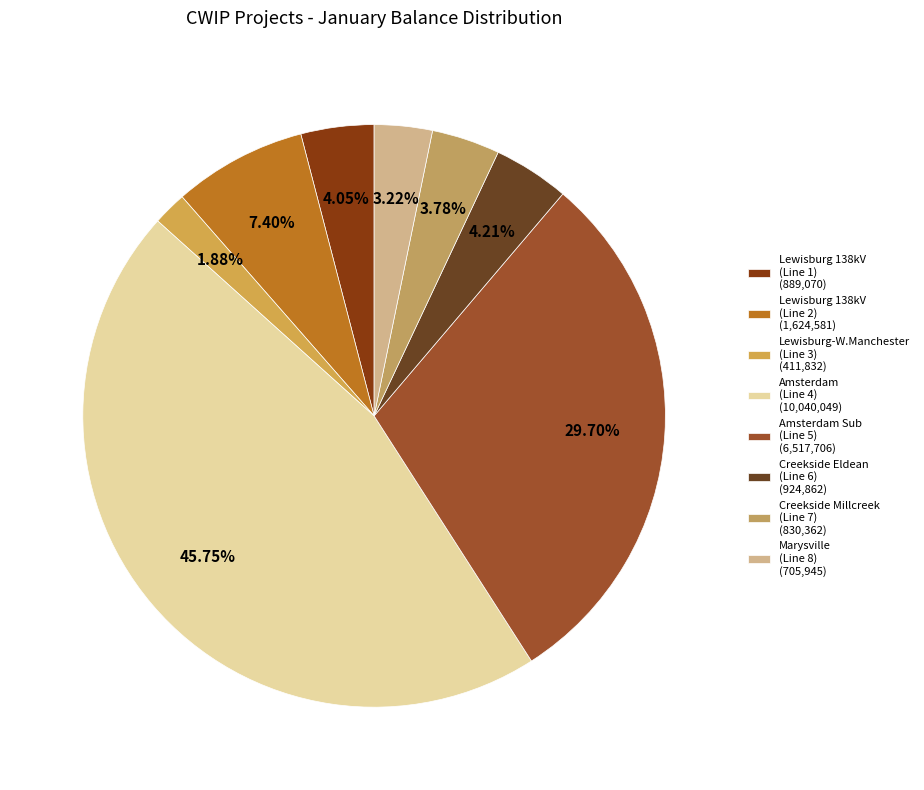

What is the smallest slice in the pie chart?

Lewisburg-W.Manchester (Line 3) (411,832)